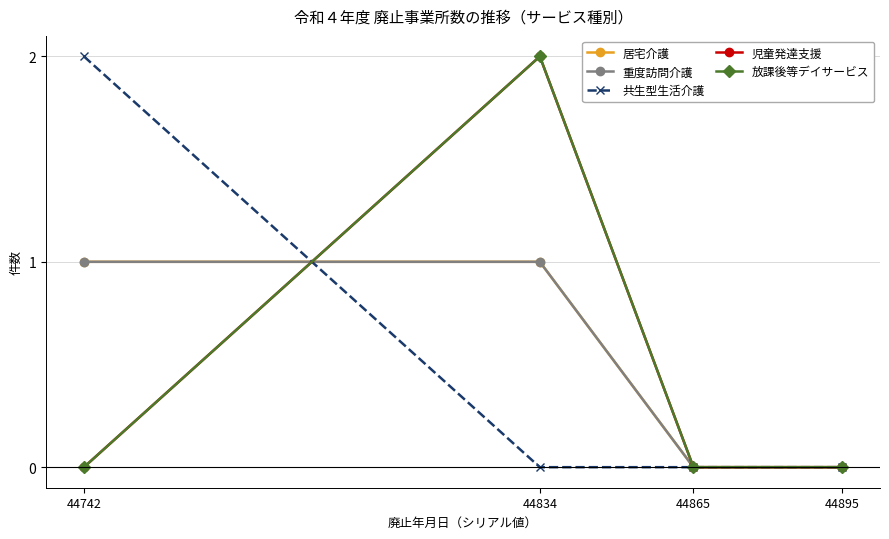

Count the 児童発達支援 values in the range 0 to 2.

4